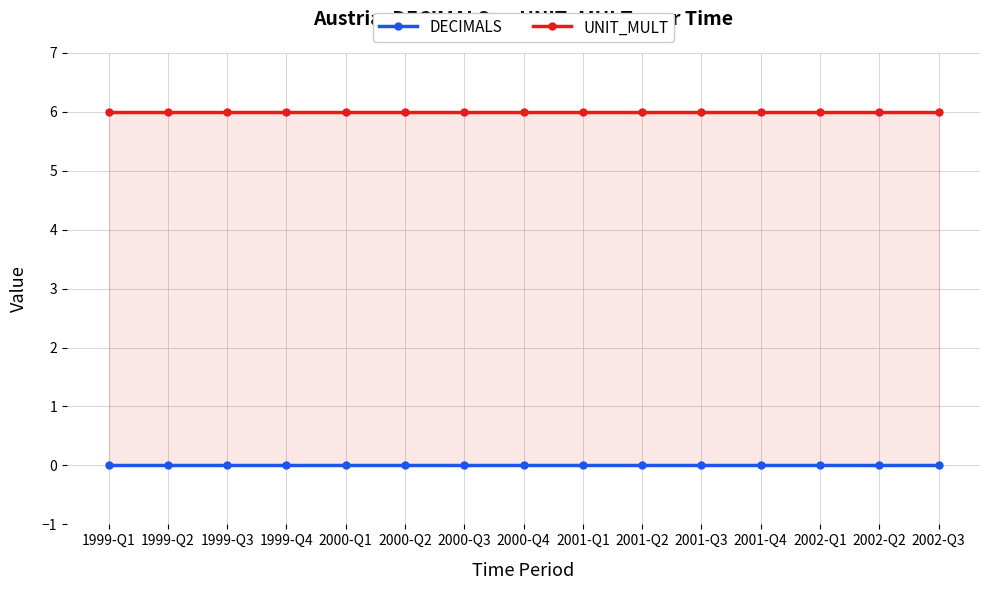

What is the maximum value for UNIT_MULT?

6